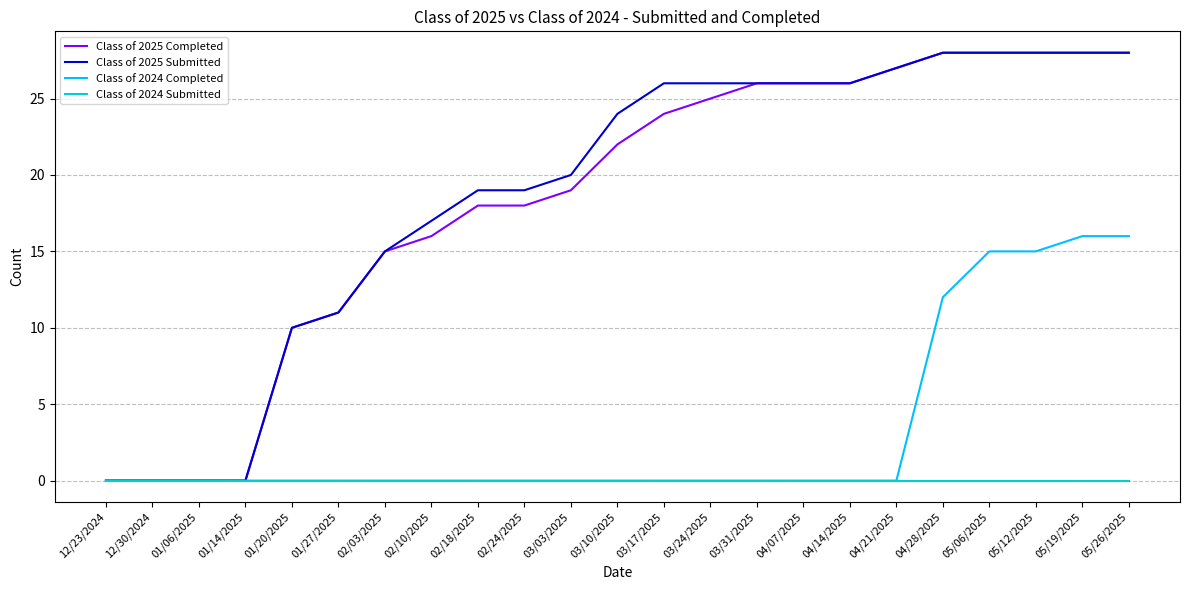

Does the chart display data point markers on the line(s)?

No